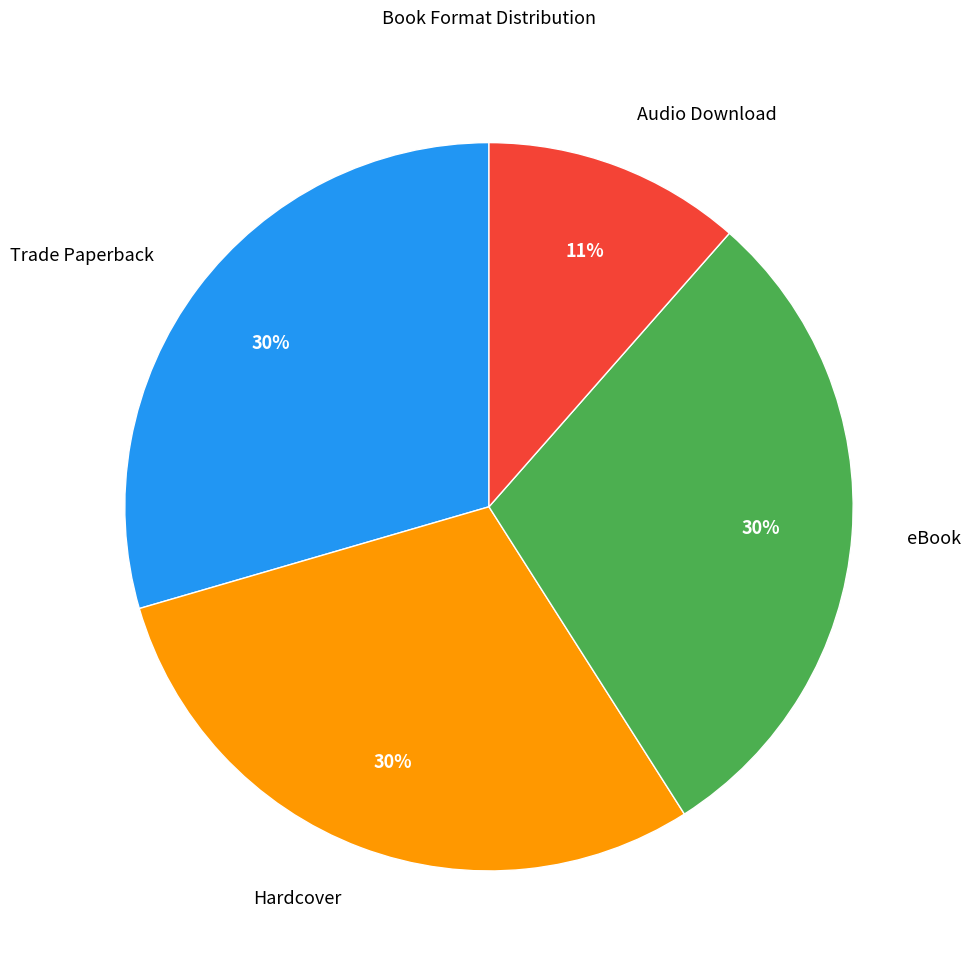

Is it true that Hardcover is 39% of the pie?

False